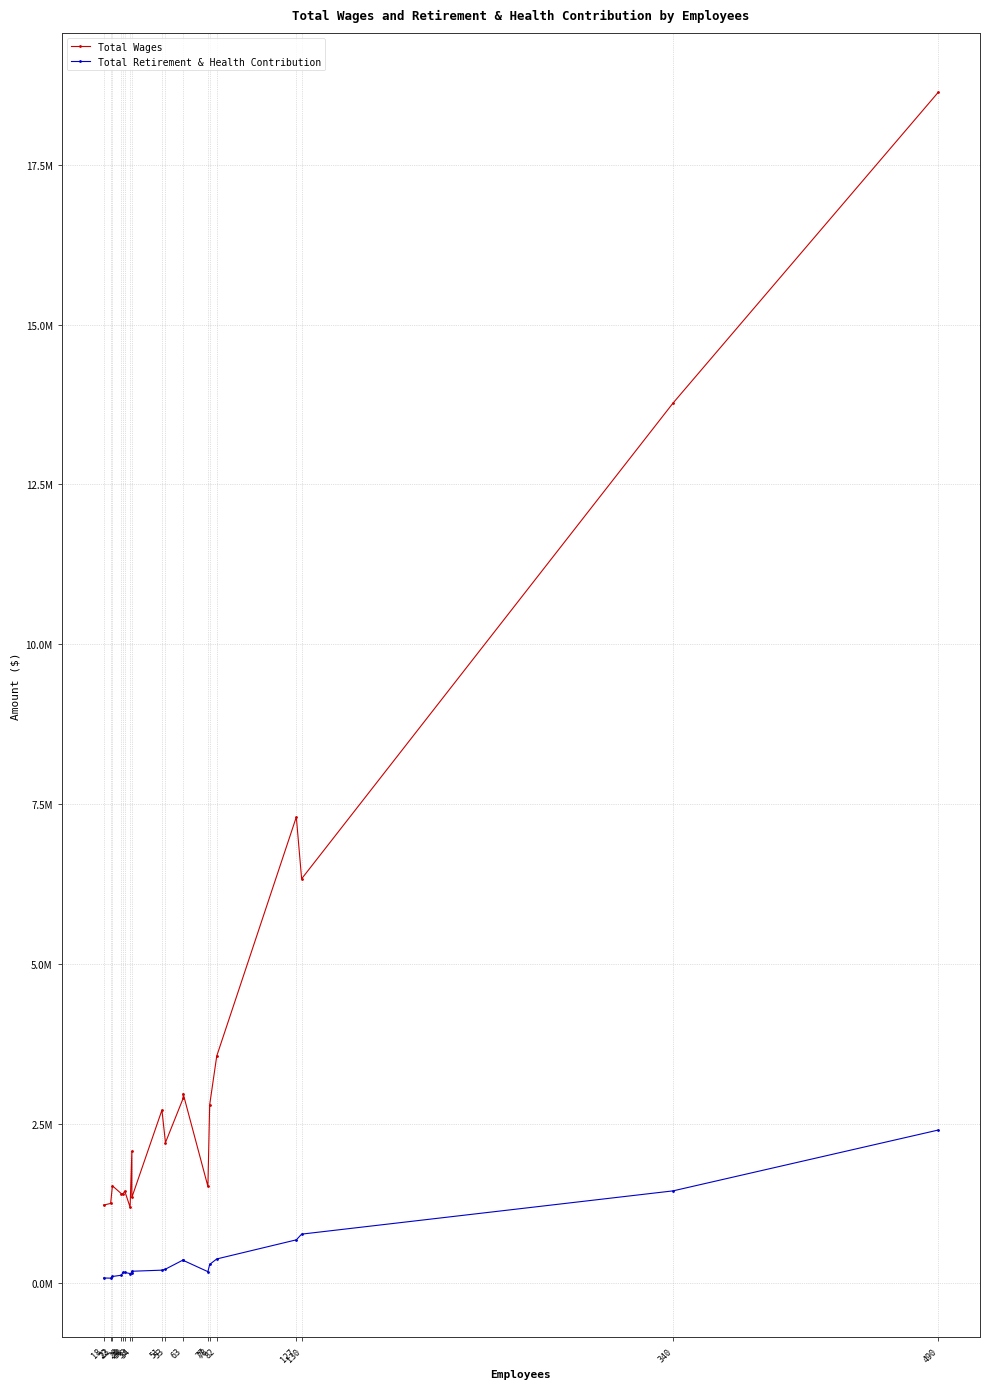

What is the value of the Total Wages point at the 9th from the left?

2068784